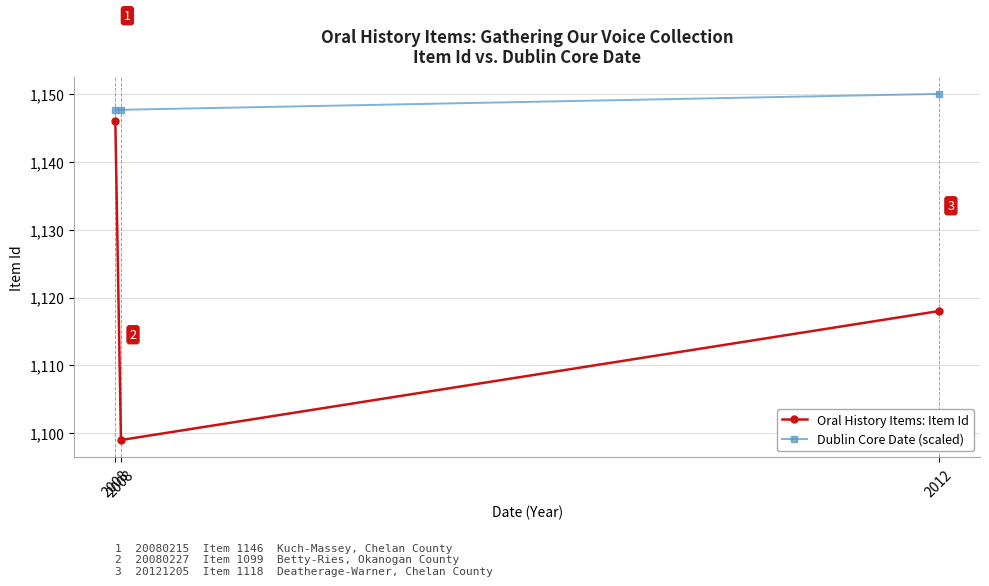

What are all the series names shown in the legend?

Oral History Items: Item Id, Dublin Core Date (scaled)